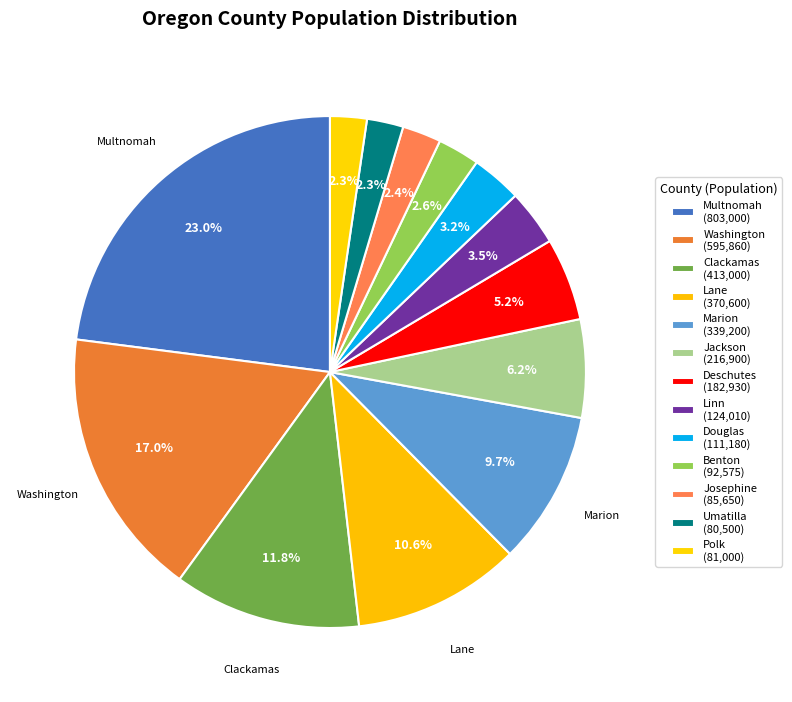

How much of the chart is everything except Washington?

83.0%